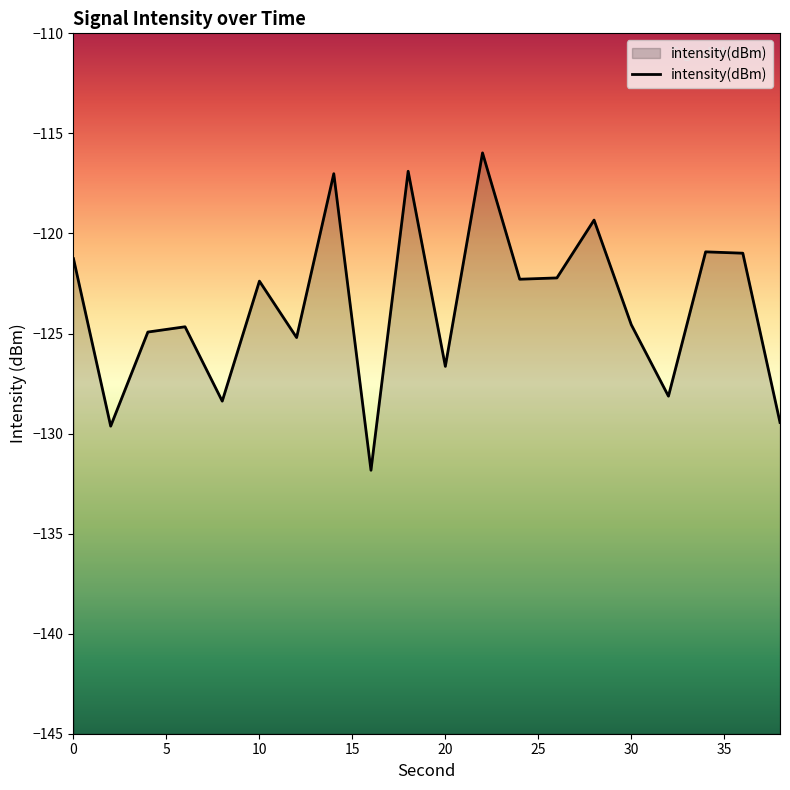

How many values exceed -122?

7